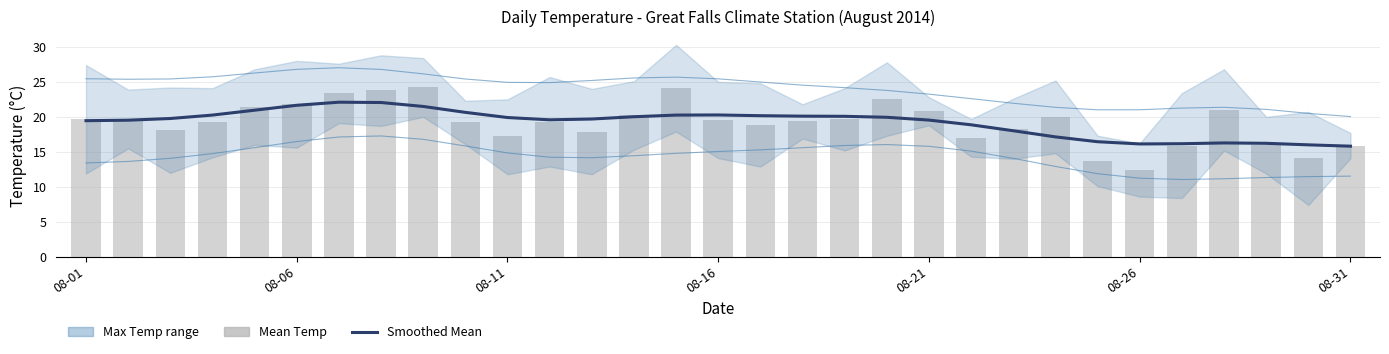

What position from the right is 08-21?

11